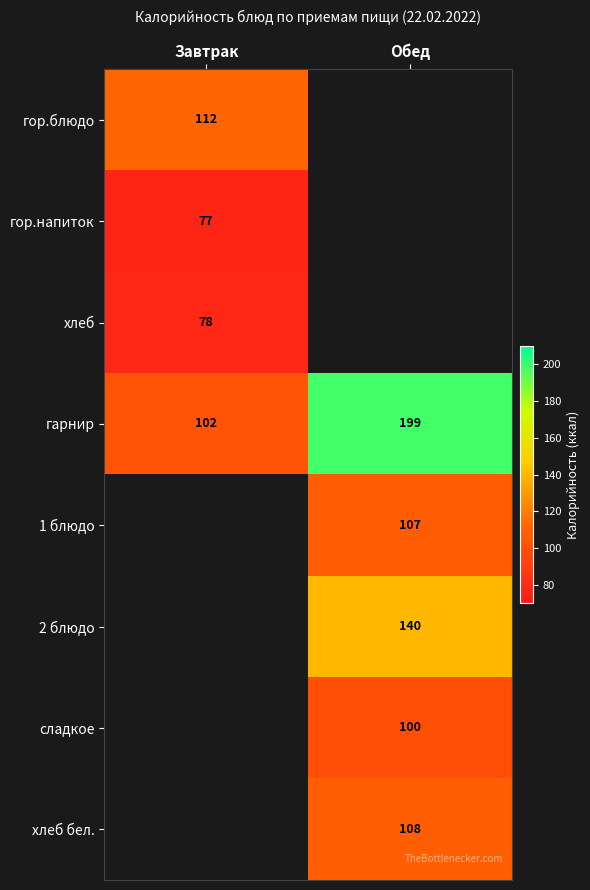

The гор.напиток series shows 77 at Завтрак. True or false?

True